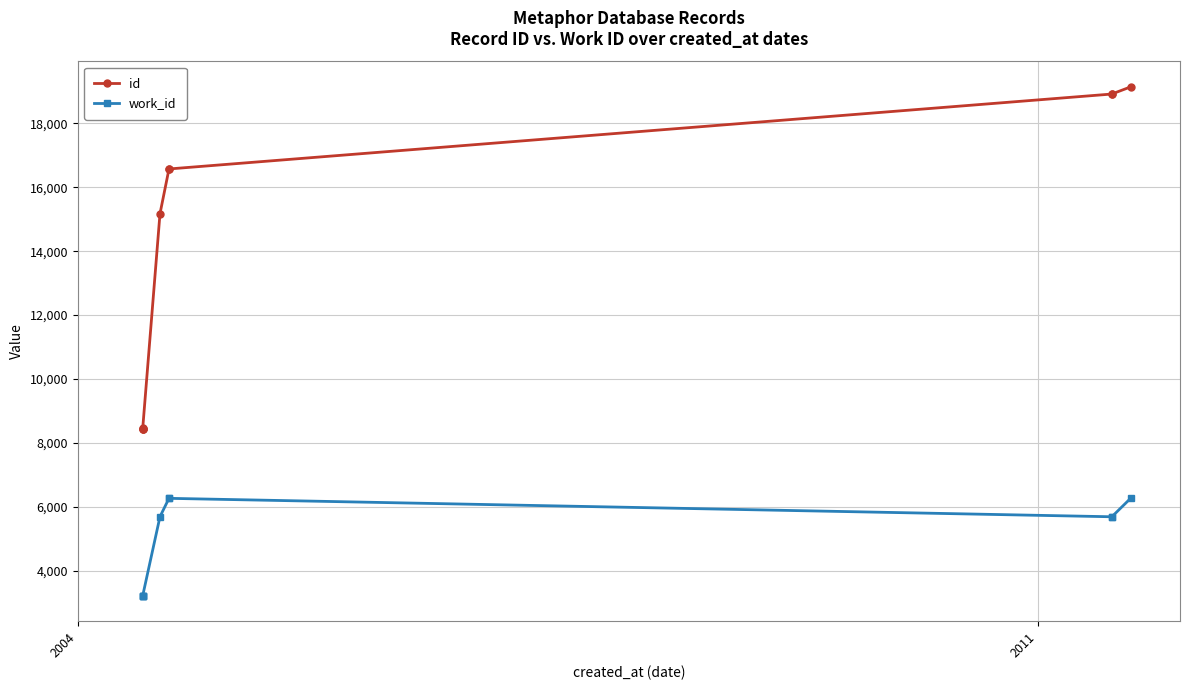

True or false: work_id and id intersect in this chart.

False